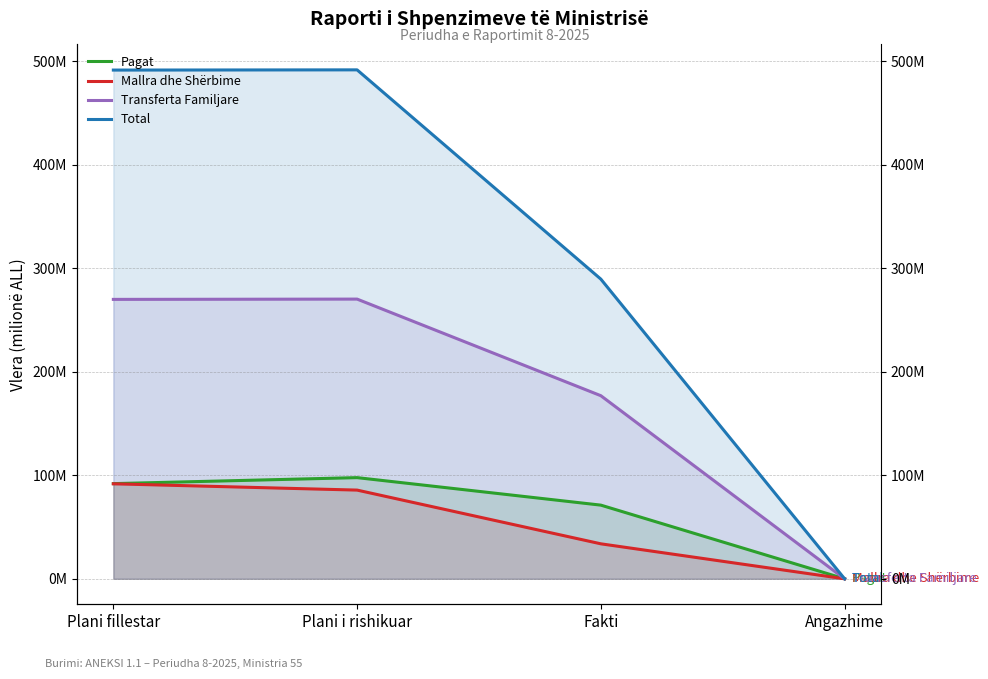

What position from the right is Angazhime?

1